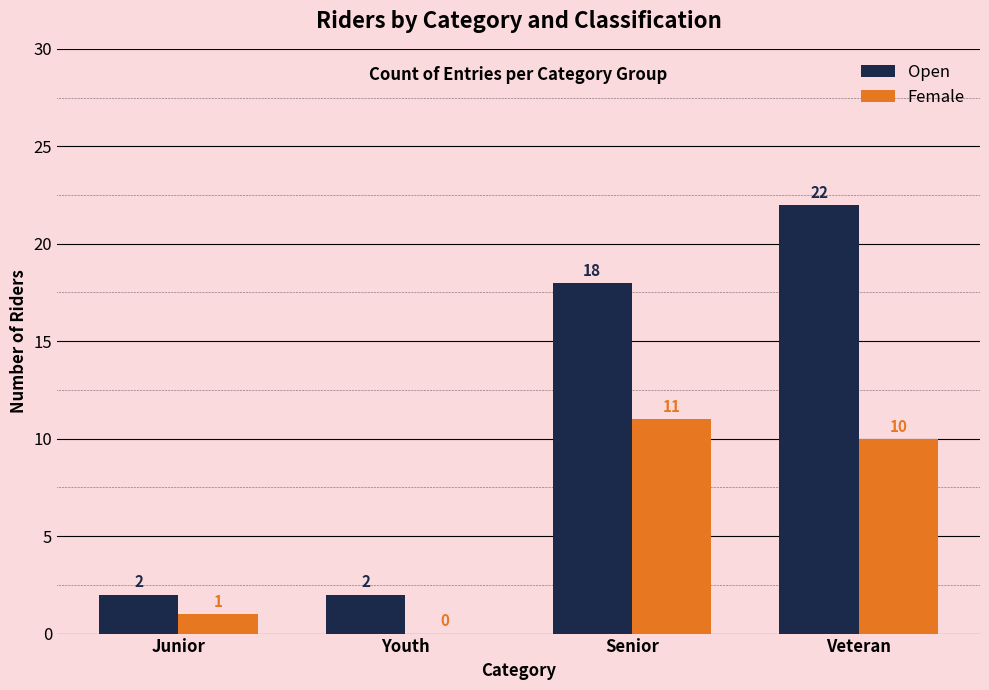

What is the difference between the Open values at Veteran and Junior?

20